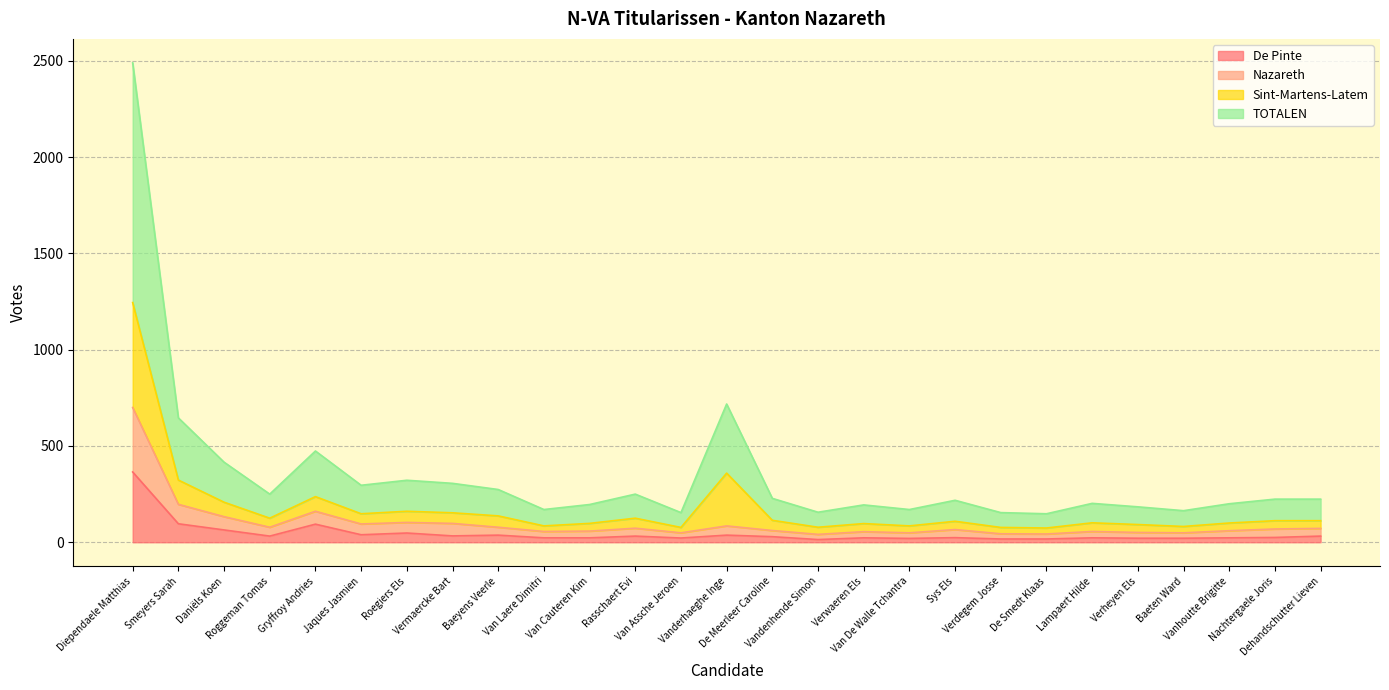

What is the maximum value for De Pinte?

365